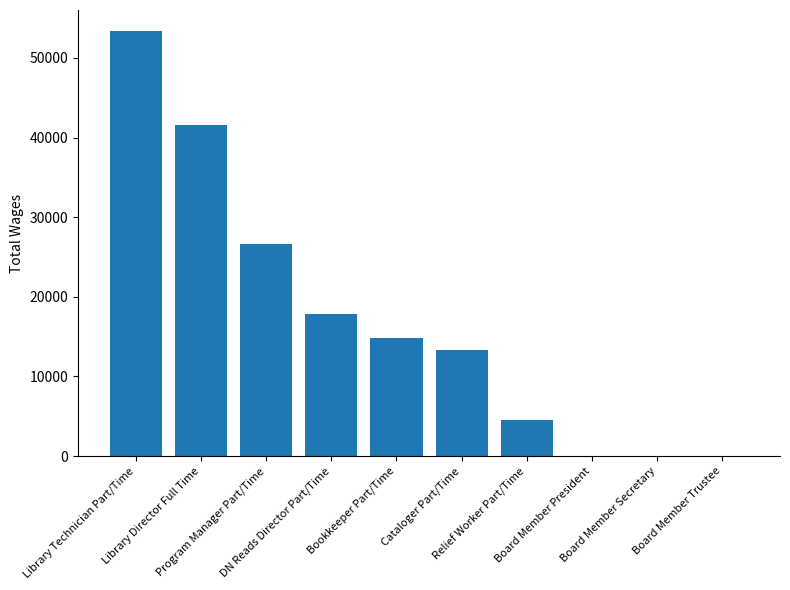

What is the maximum value shown in the chart?

53352